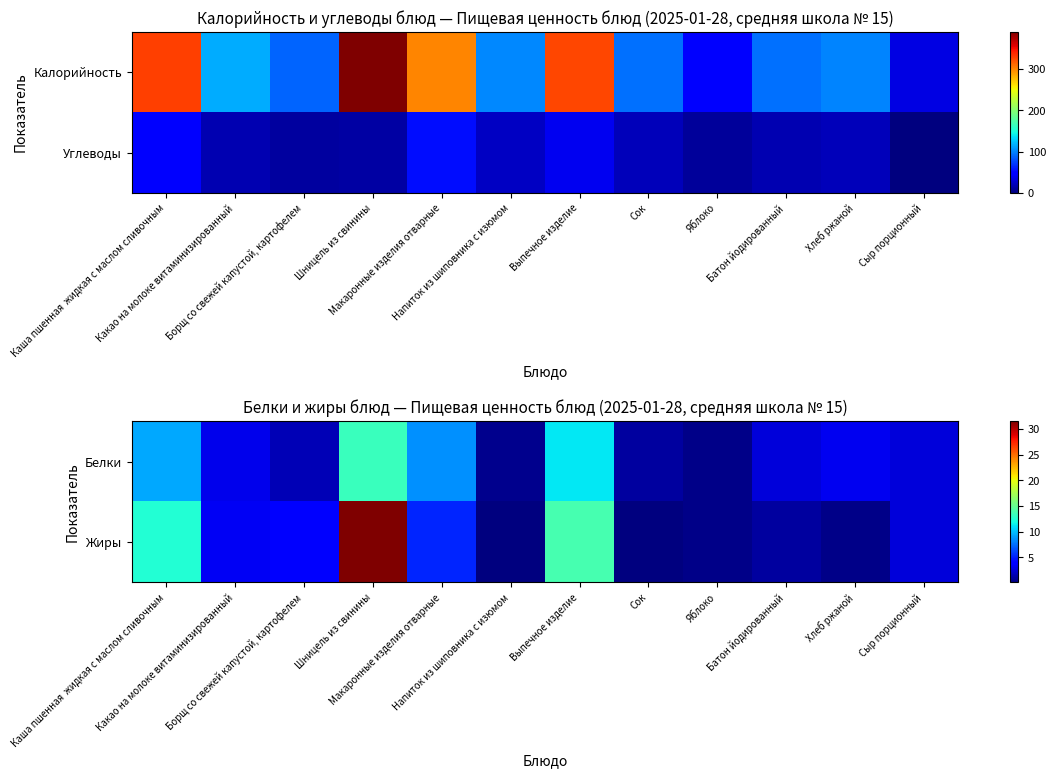

What is the difference between the highest and lowest values at Сок?

0.8